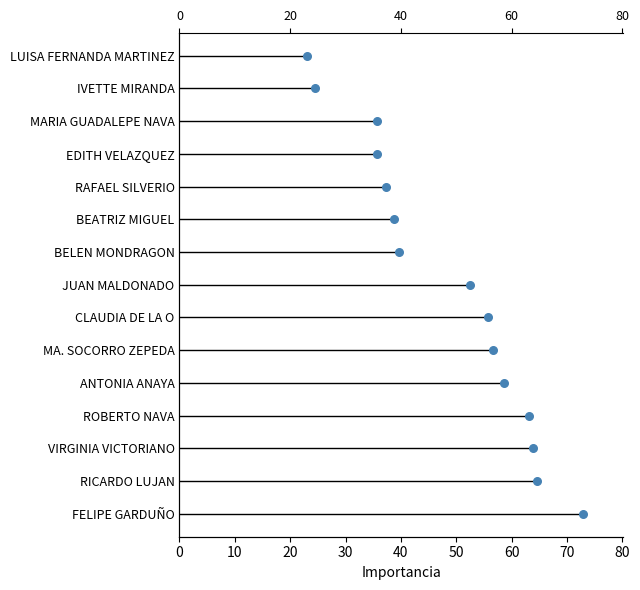

What is the change in value from 30 to 60?

+3